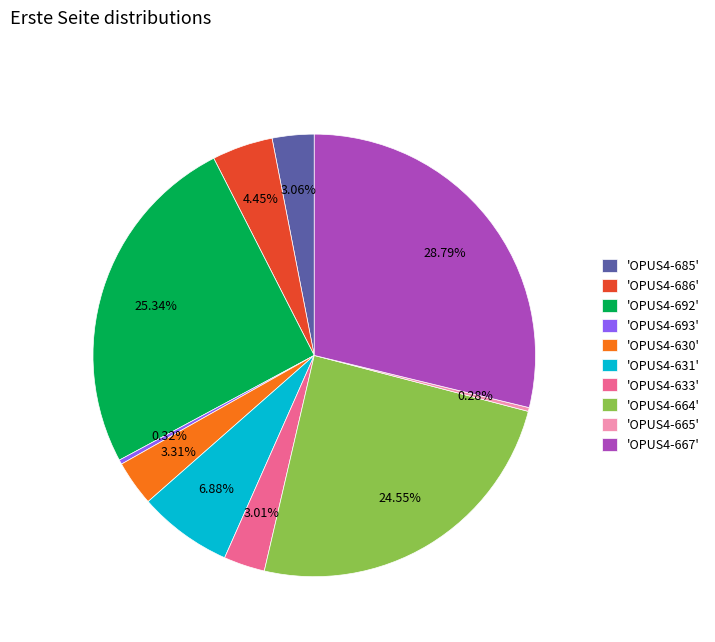

Does any single category account for the majority?

No